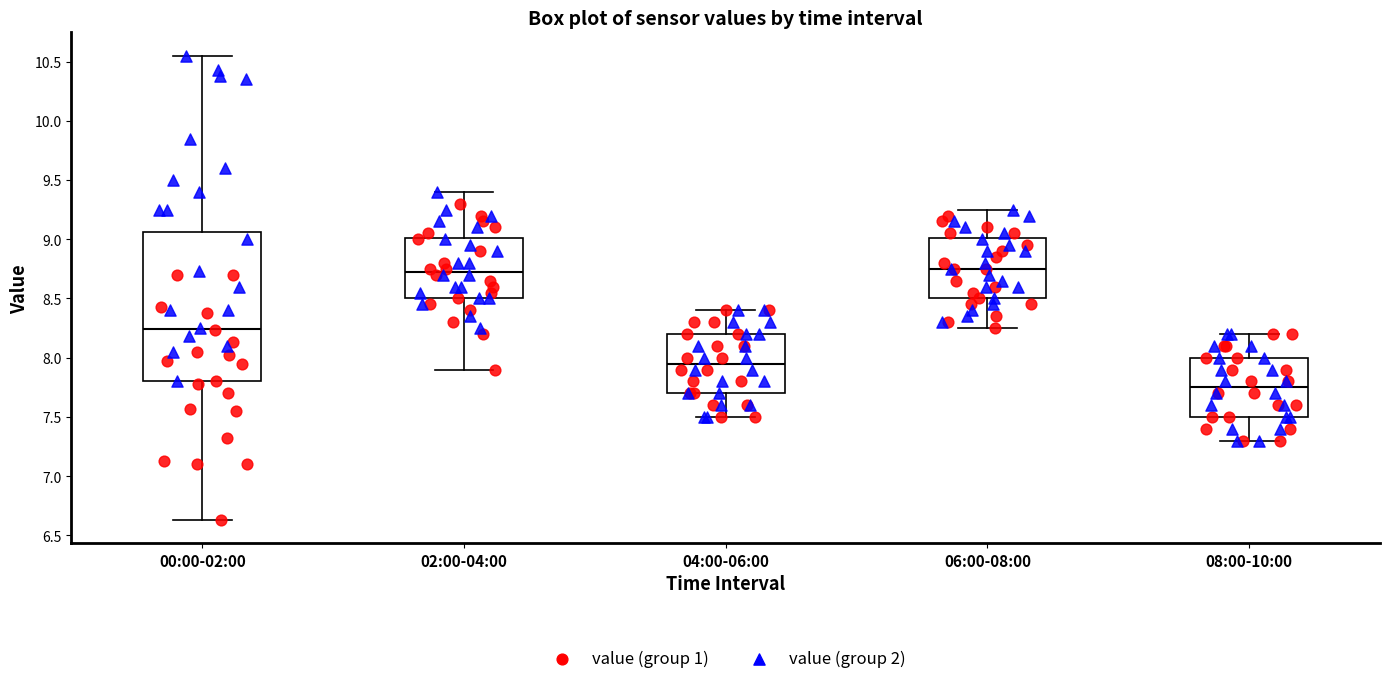

Reading left to right, transcribe this box plot: for each box, give where its median line is, the range the box spans, and where its two whiskers end, as read against the y-axis. The values are not printed on the chart, so give them approximately, as read against the axis.

00:00-02:00: median 8.25, box 7.80 to 9.05, whiskers 6.65 to 10.55
02:00-04:00: median 8.75, box 8.50 to 9.00, whiskers 7.90 to 9.40
04:00-06:00: median 7.95, box 7.70 to 8.20, whiskers 7.50 to 8.40
06:00-08:00: median 8.75, box 8.50 to 9.00, whiskers 8.25 to 9.25
08:00-10:00: median 7.75, box 7.50 to 8.00, whiskers 7.30 to 8.20